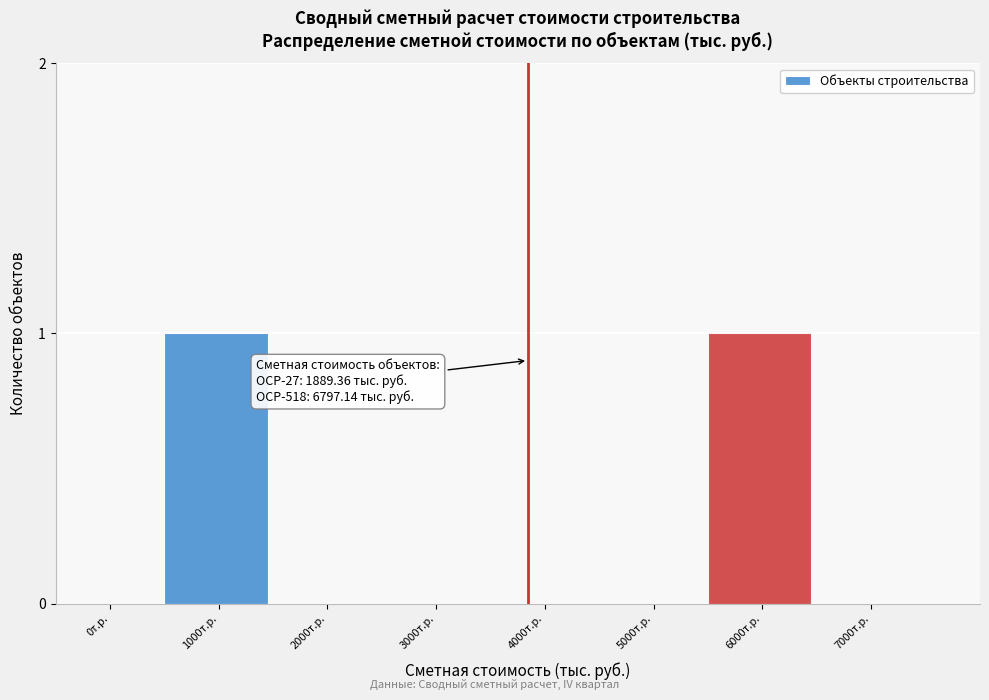

Reading left to right, extract all data points from this chart.

0т.р.=0	1000т.р.=1	2000т.р.=0	3000т.р.=0	4000т.р.=0	5000т.р.=0	6000т.р.=1	7000т.р.=0